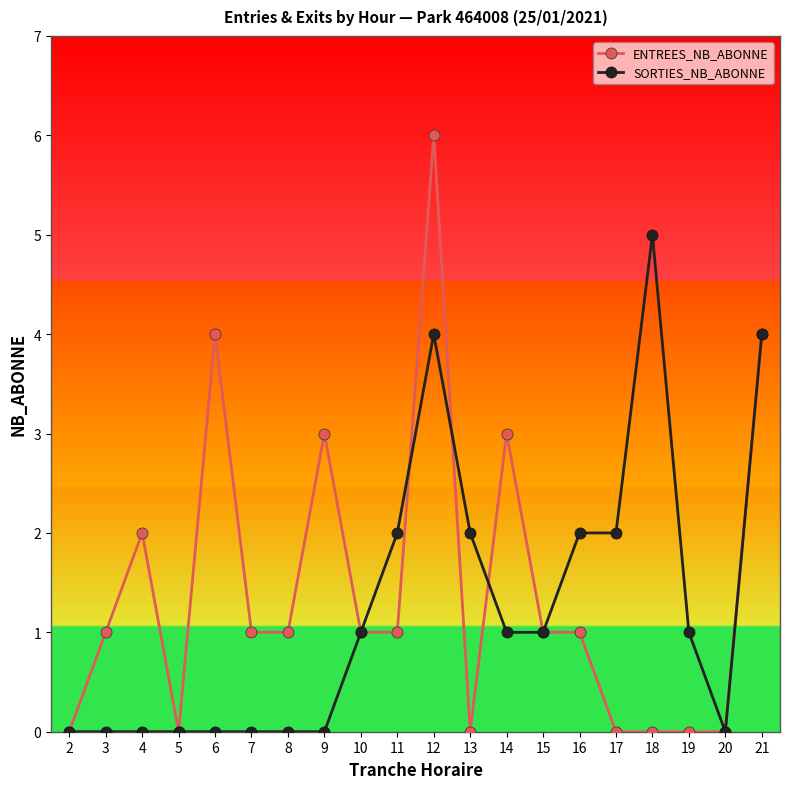

How many series are shown in this chart?

2